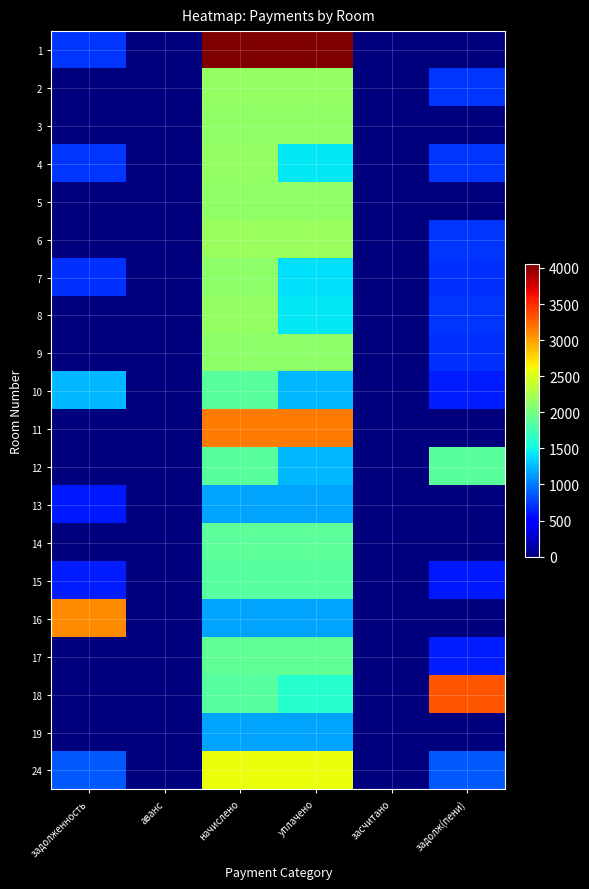

Reading right to left, what are all the values shown in this chart?

1: задолж(пени)=0.0	засчитано=0.0	уплачено=4055.7	начислено=4055.7	аванс=0.0	задолженность=717.7
2: задолж(пени)=717.7	засчитано=0.0	уплачено=2153.2	начислено=2153.2	аванс=0.0	задолженность=0.0
3: задолж(пени)=0.0	засчитано=0.0	уплачено=2123.7	начислено=2123.7	аванс=0.0	задолженность=0.0
4: задолж(пени)=716.5	засчитано=0.0	уплачено=1433.0	начислено=2149.5	аванс=0.0	задолженность=723.9
5: задолж(пени)=0.0	засчитано=0.0	уплачено=2134.8	начислено=2134.8	аванс=0.0	задолженность=0.0
6: задолж(пени)=723.9	засчитано=0.0	уплачено=2171.6	начислено=2171.6	аванс=0.0	задолженность=0.0
7: задолж(пени)=704.2	засчитано=0.0	уплачено=1408.4	начислено=2112.7	аванс=0.0	задолженность=703.0
8: задолж(пени)=716.5	засчитано=0.0	уплачено=1433.0	начислено=2149.5	аванс=0.0	задолженность=0.0
9: задолж(пени)=703.0	засчитано=0.0	уплачено=2109.0	начислено=2109.0	аванс=0.0	задолженность=0.0
10: задолж(пени)=620.6	засчитано=0.0	уплачено=1241.3	начислено=1862.0	аванс=0.0	задолженность=1238.8
11: задолж(пени)=0.0	засчитано=0.0	уплачено=3167.1	начислено=3167.1	аванс=0.0	задолженность=0.0
12: задолж(пени)=1858.3	засчитано=0.0	уплачено=1238.8	начислено=1858.3	аванс=0.0	задолженность=0.0
13: задолж(пени)=0.0	засчитано=0.0	уплачено=1168.8	начислено=1168.8	аванс=0.0	задолженность=617.0
14: задолж(пени)=0.0	засчитано=0.0	уплачено=1876.7	начислено=1876.7	аванс=0.0	задолженность=0.0
15: задолж(пени)=617.0	засчитано=0.0	уплачено=1850.9	начислено=1850.9	аванс=0.0	задолженность=629.2
16: задолж(пени)=0.0	засчитано=0.0	уплачено=1165.1	начислено=1165.1	аванс=0.0	задолженность=3084.8
17: задолж(пени)=629.2	засчитано=0.0	уплачено=1887.8	начислено=1887.8	аванс=0.0	задолженность=0.0
18: задолж(пени)=3323.3	засчитано=0.0	уплачено=1612.3	начислено=1850.9	аванс=0.0	задолженность=0.0
19: задолж(пени)=0.0	засчитано=0.0	уплачено=1161.4	начислено=1161.4	аванс=0.0	задолженность=0.0
24: задолж(пени)=859.1	засчитано=0.0	уплачено=2577.2	начислено=2577.2	аванс=0.0	задолженность=859.1